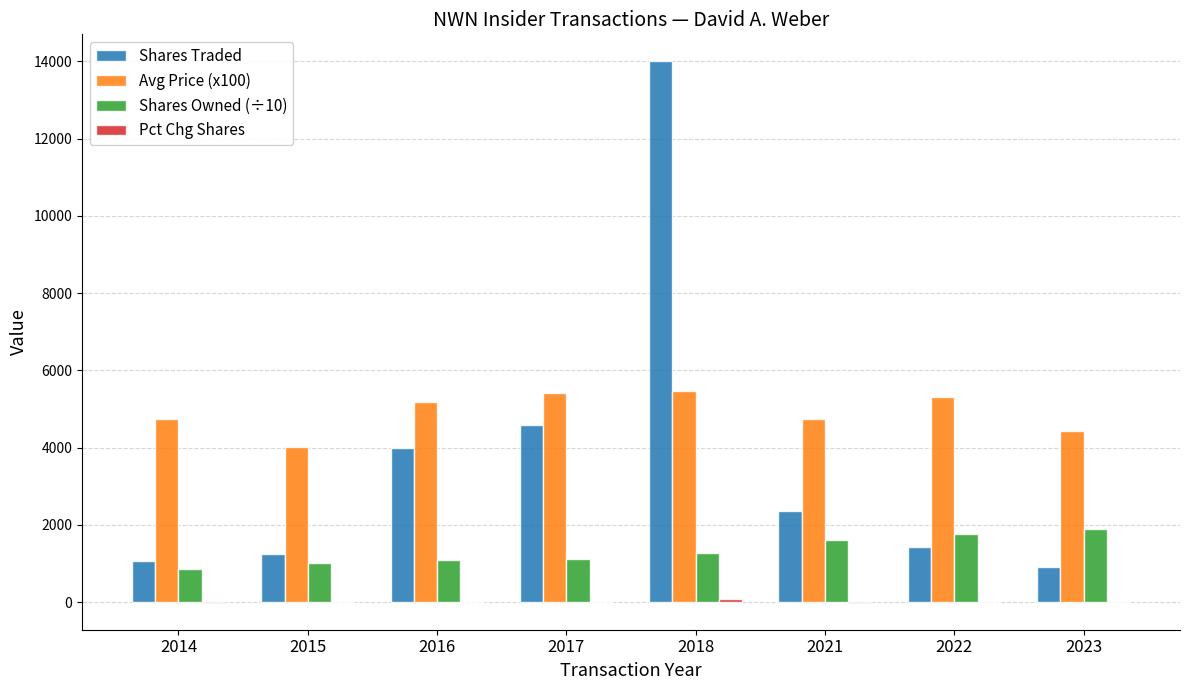

At which category is the sum across all series the highest?

2018